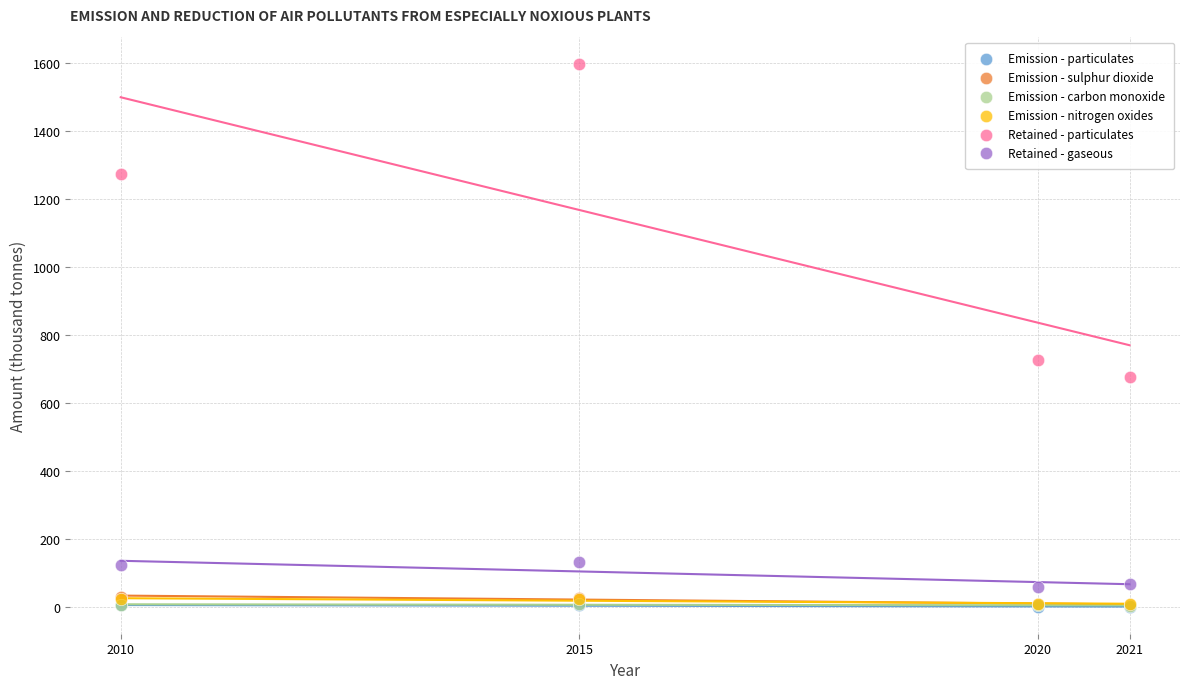

What are all the series names shown in the legend?

Emission - particulates, Emission - sulphur dioxide, Emission - carbon monoxide, Emission - nitrogen oxides, Retained - particulates, Retained - gaseous